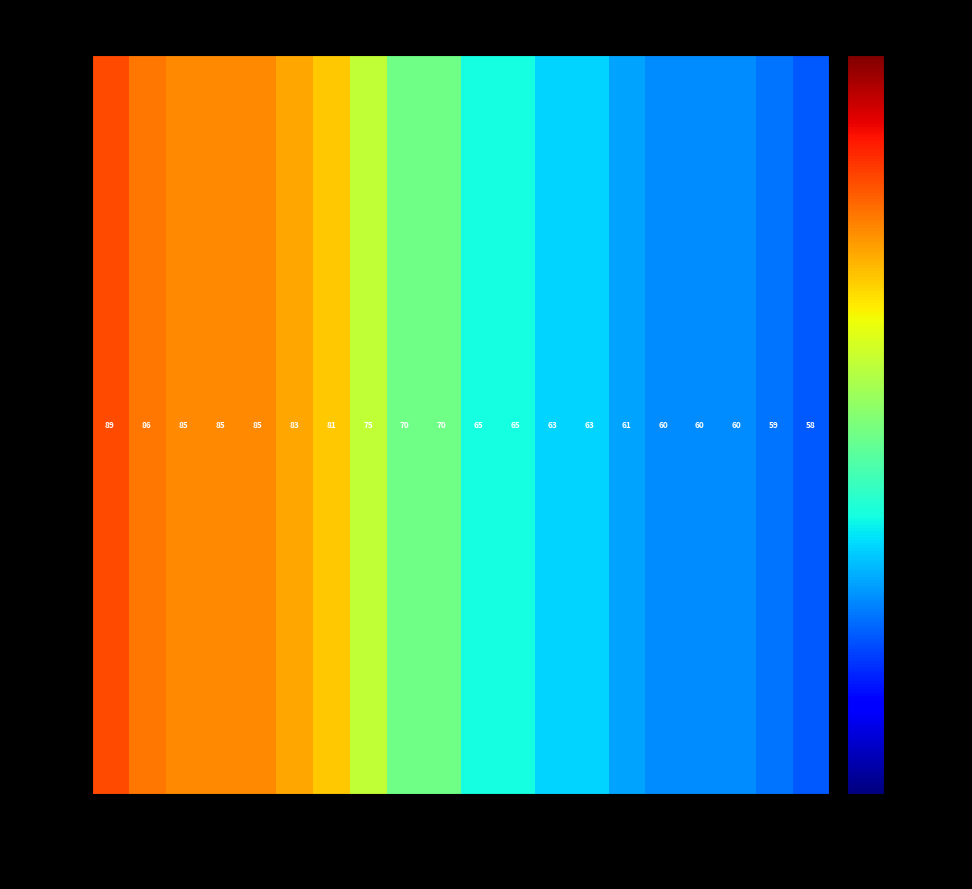

List the labels in order of value, largest first.

Чиянов, Хайдарзода, Герцог, Кукузей, Иванов, Баранник, Зяткевич, Дедовец, Коноваленко, Жуков, Иваненко, Степанов, Ильин, Абязов, Попов, Смык, Сашанов, Карасев, Салмин, Филлипов